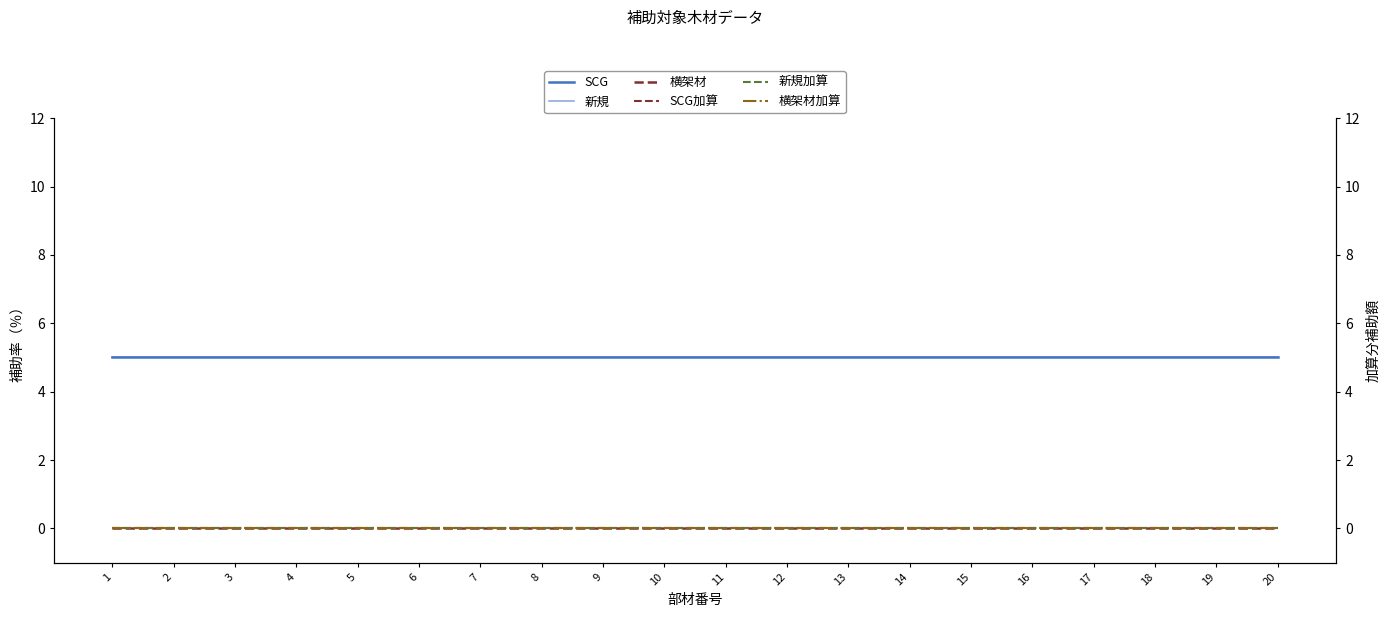

Reading left to right, transcribe all the data shown in this chart.

SCG: 1=5	2=5	3=5	4=5	5=5	6=5	7=5	8=5	9=5	10=5	11=5	12=5	13=5	14=5	15=5	16=5	17=5	18=5	19=5	20=5
新規: 1=5	2=5	3=5	4=5	5=5	6=5	7=5	8=5	9=5	10=5	11=5	12=5	13=5	14=5	15=5	16=5	17=5	18=5	19=5	20=5
横架材: 1=0	2=0	3=0	4=0	5=0	6=0	7=0	8=0	9=0	10=0	11=0	12=0	13=0	14=0	15=0	16=0	17=0	18=0	19=0	20=0
SCG加算: 1=0	2=0	3=0	4=0	5=0	6=0	7=0	8=0	9=0	10=0	11=0	12=0	13=0	14=0	15=0	16=0	17=0	18=0	19=0	20=0
新規加算: 1=0	2=0	3=0	4=0	5=0	6=0	7=0	8=0	9=0	10=0	11=0	12=0	13=0	14=0	15=0	16=0	17=0	18=0	19=0	20=0
横架材加算: 1=0	2=0	3=0	4=0	5=0	6=0	7=0	8=0	9=0	10=0	11=0	12=0	13=0	14=0	15=0	16=0	17=0	18=0	19=0	20=0